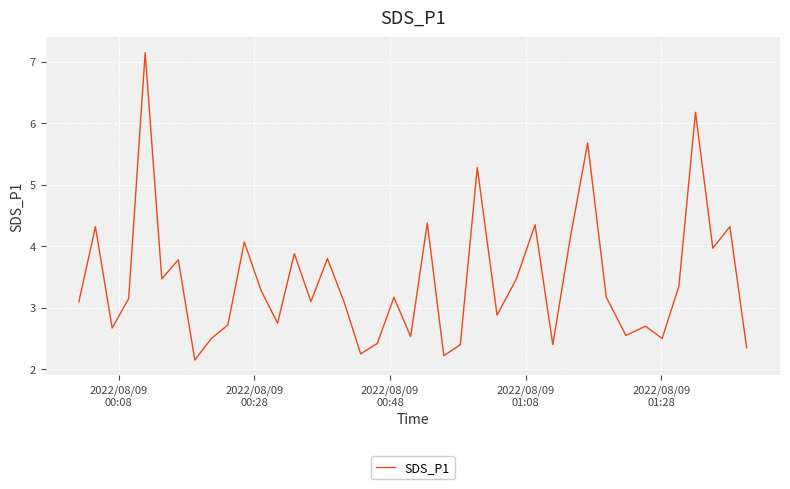

What is the average value?

3.4